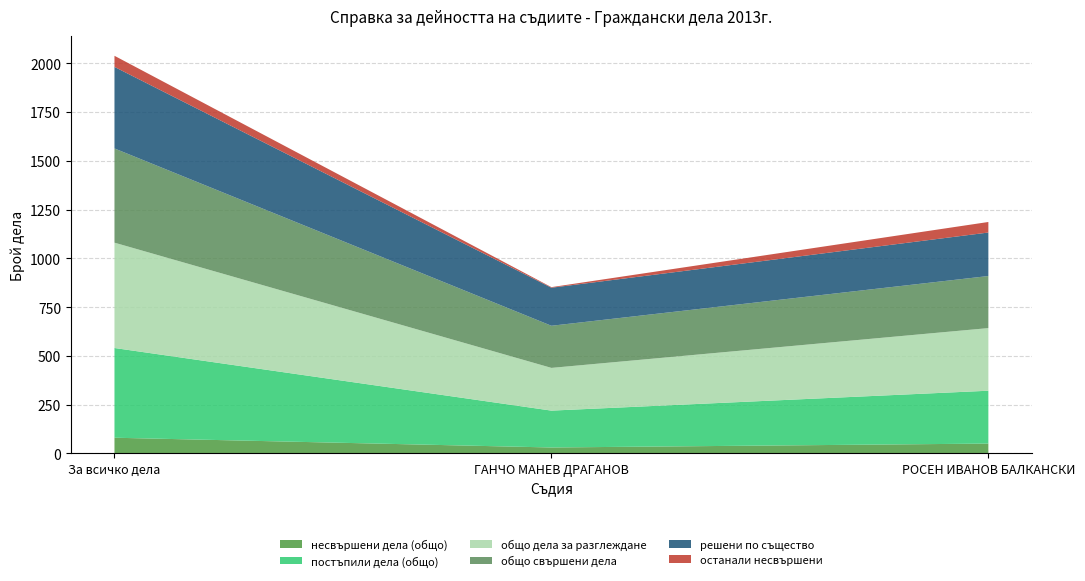

Reading left to right, list all the values displayed in this chart.

несвършени дела (общо): 80	30	50
постъпили дела (общо): 460	189	271
общо дела за разглеждане: 540	219	321
общо свършени дела: 483	216	267
решени по същество: 418	195	223
останали несвършени: 57	3	54